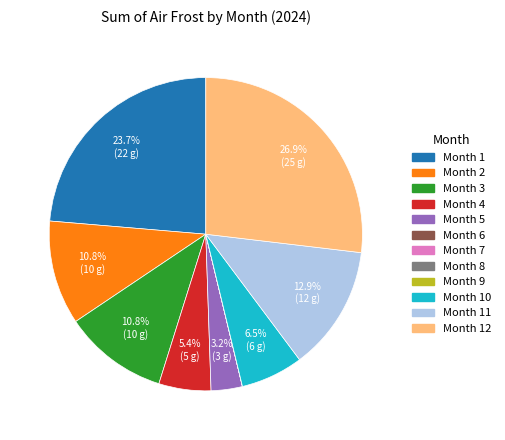

Is there a majority slice in this chart?

No